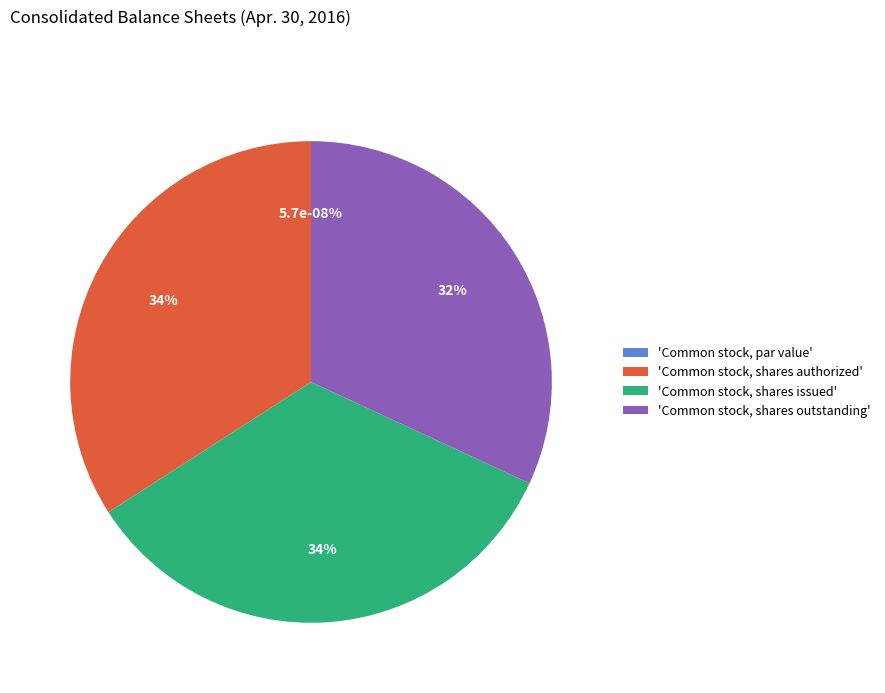

What percentage do Common stock, shares outstanding and Common stock, shares authorized together represent?

66.0%